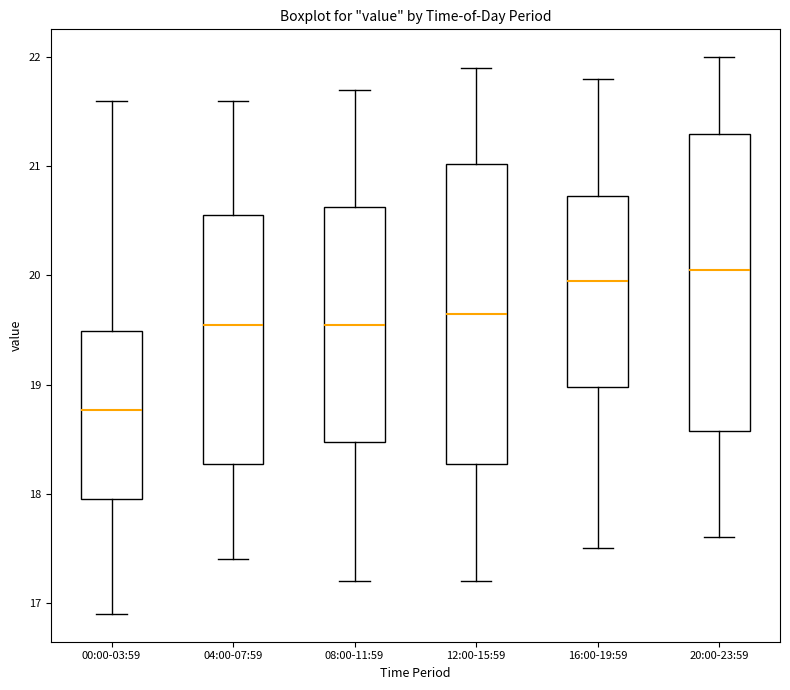

Which box's median line is the lowest?

00:00-03:59